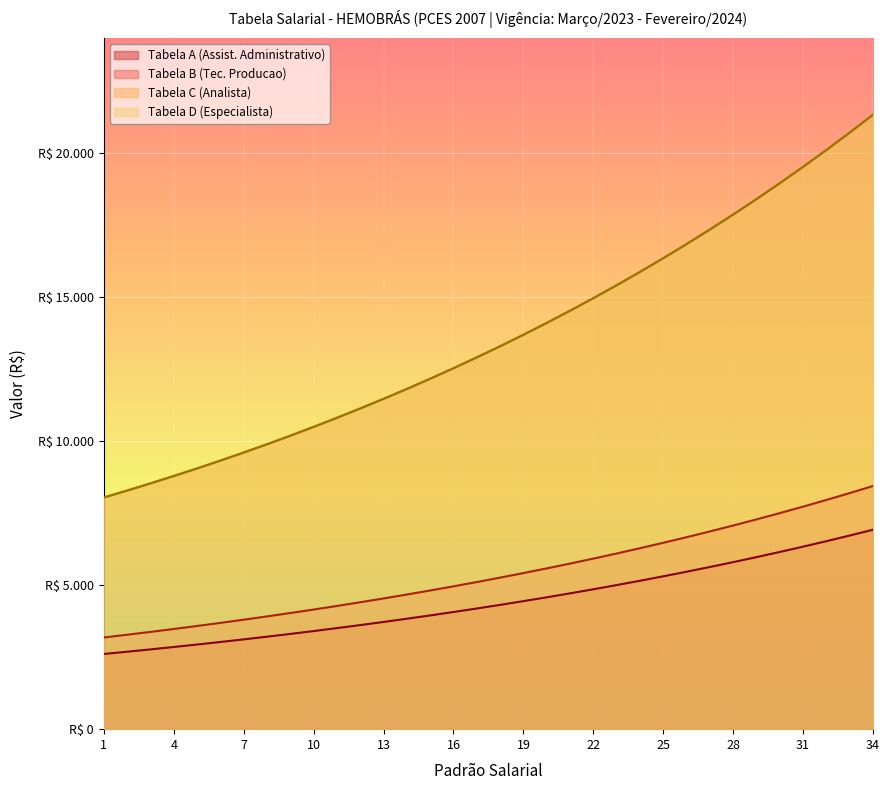

At which category does the chart reach its peak across all series?

34